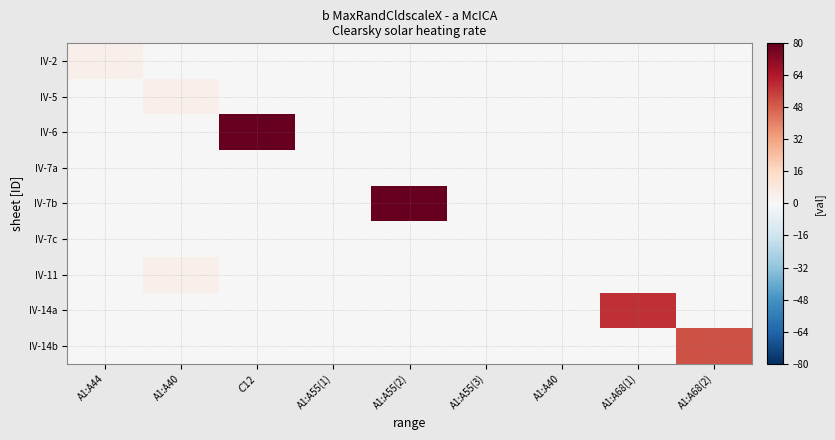

What is the total value across all series at A1:A40?

7.8